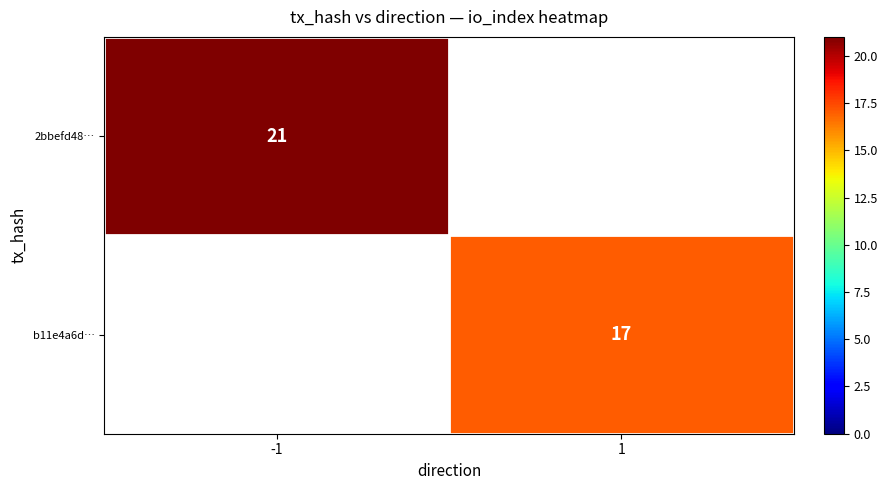

How many series are shown in this chart?

2